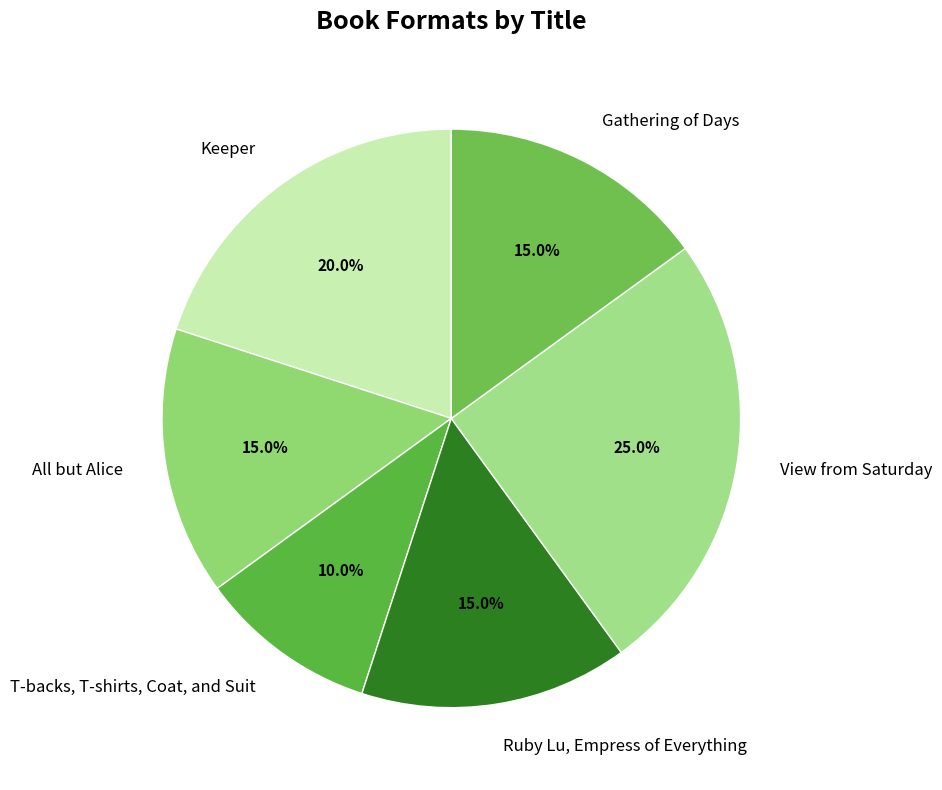

How many segments does this pie chart have?

6